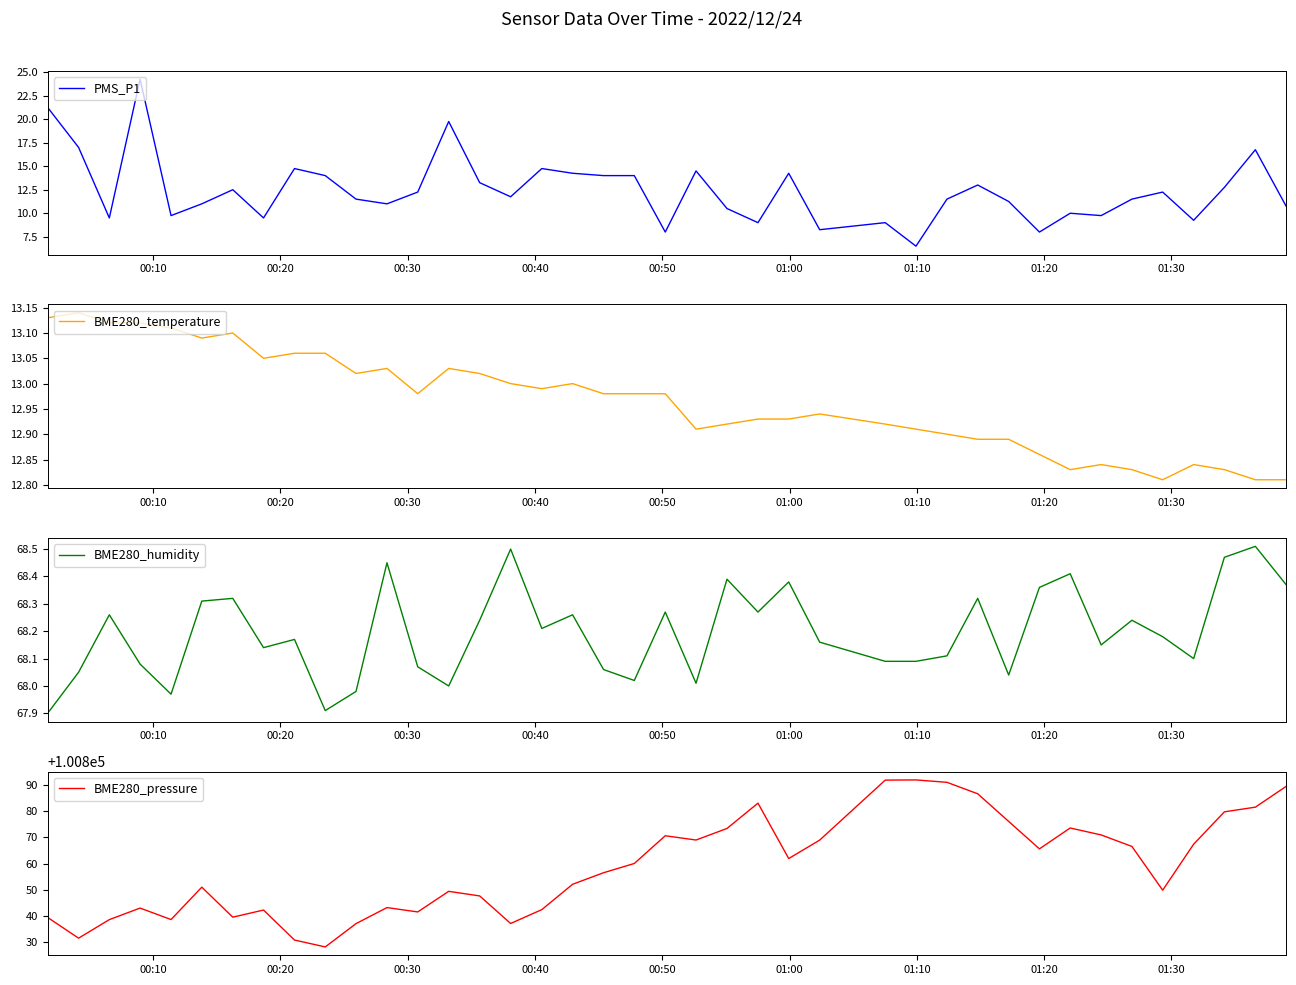

True or false: BME280_temperature and BME280_pressure cross at least once.

False